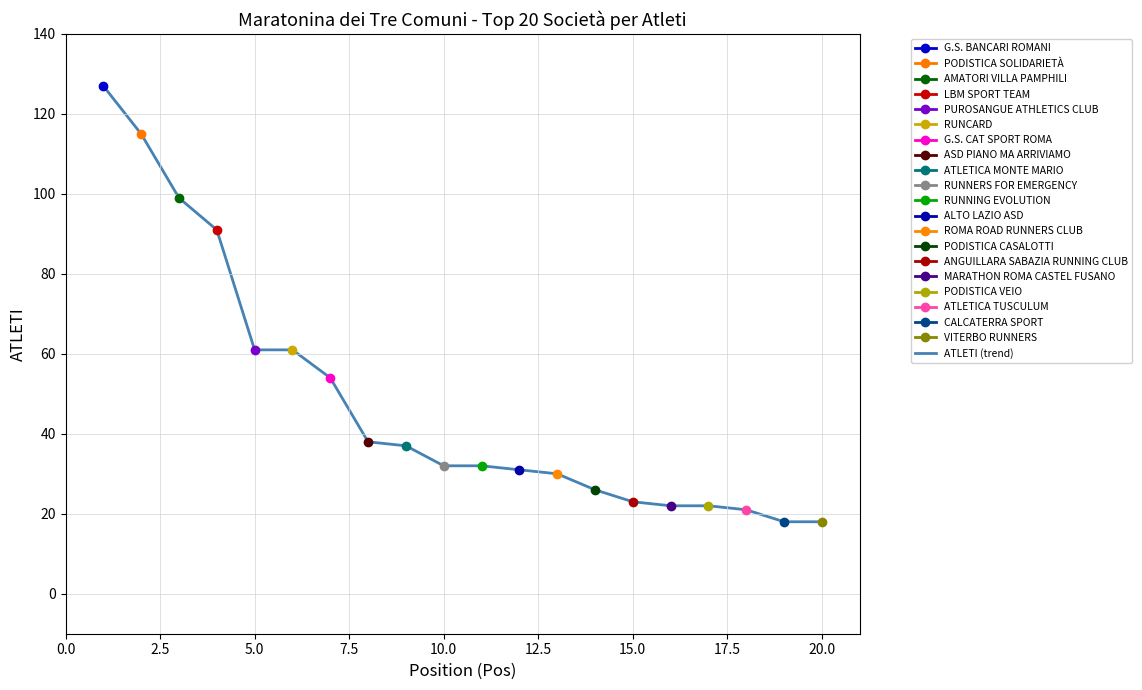

The value of ATLETI (trend) at 10.0 is 32. True or false?

True